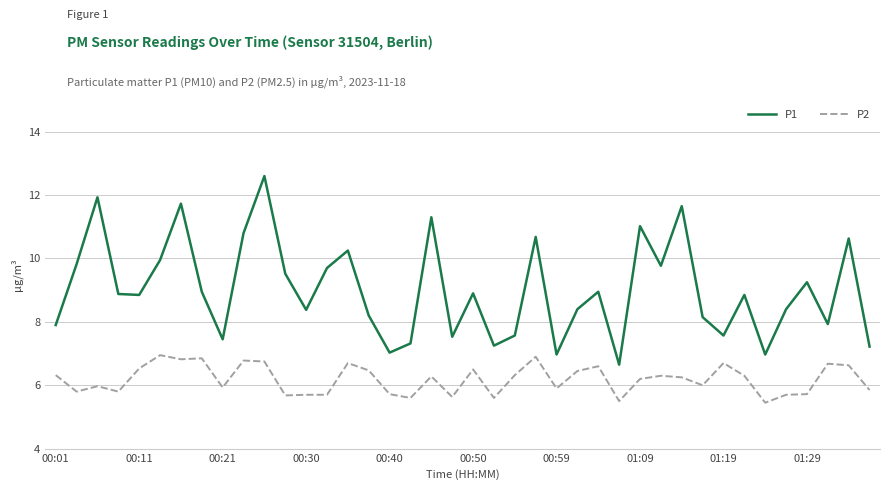

True or false: P1 has more than 1 points higher than both neighbors.

True